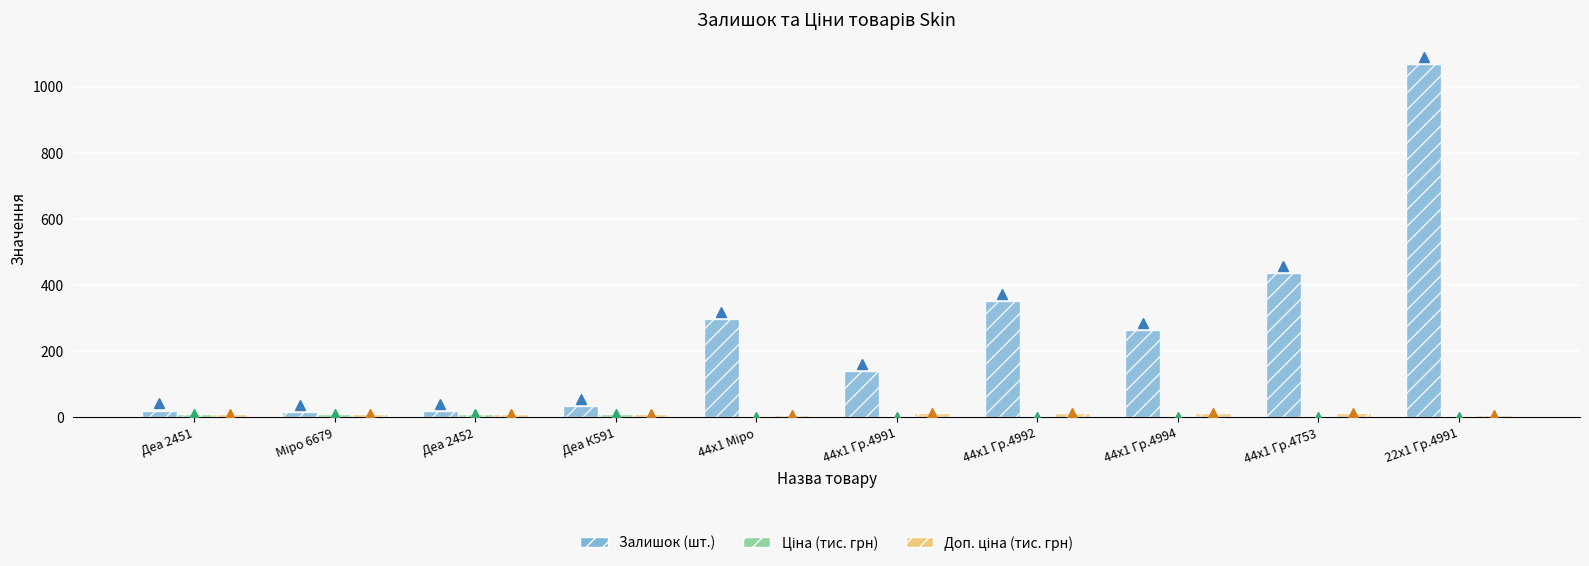

At which category is the sum across all series the highest?

22x1 Гр.4991